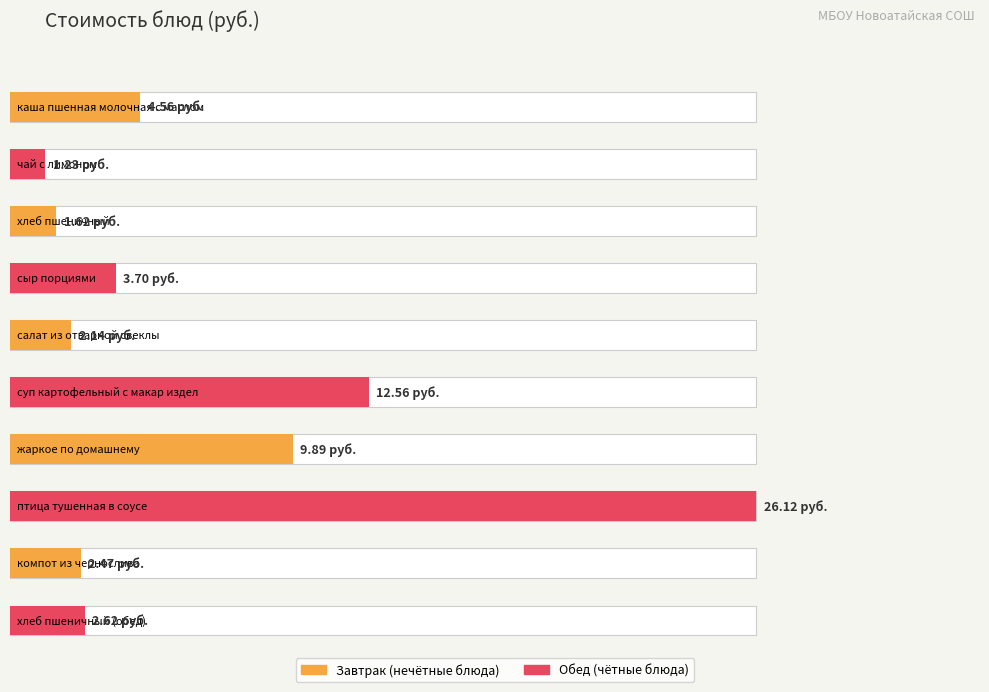

What is the average value?

6.7